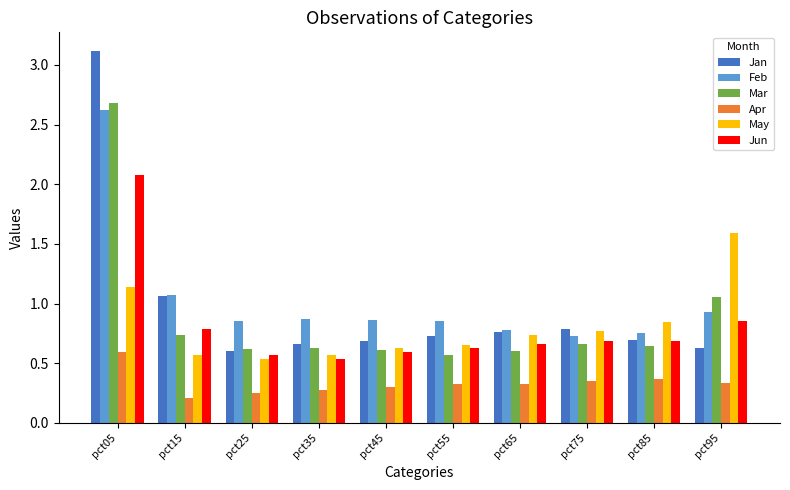

How many Apr values are between 0 and 1?

10